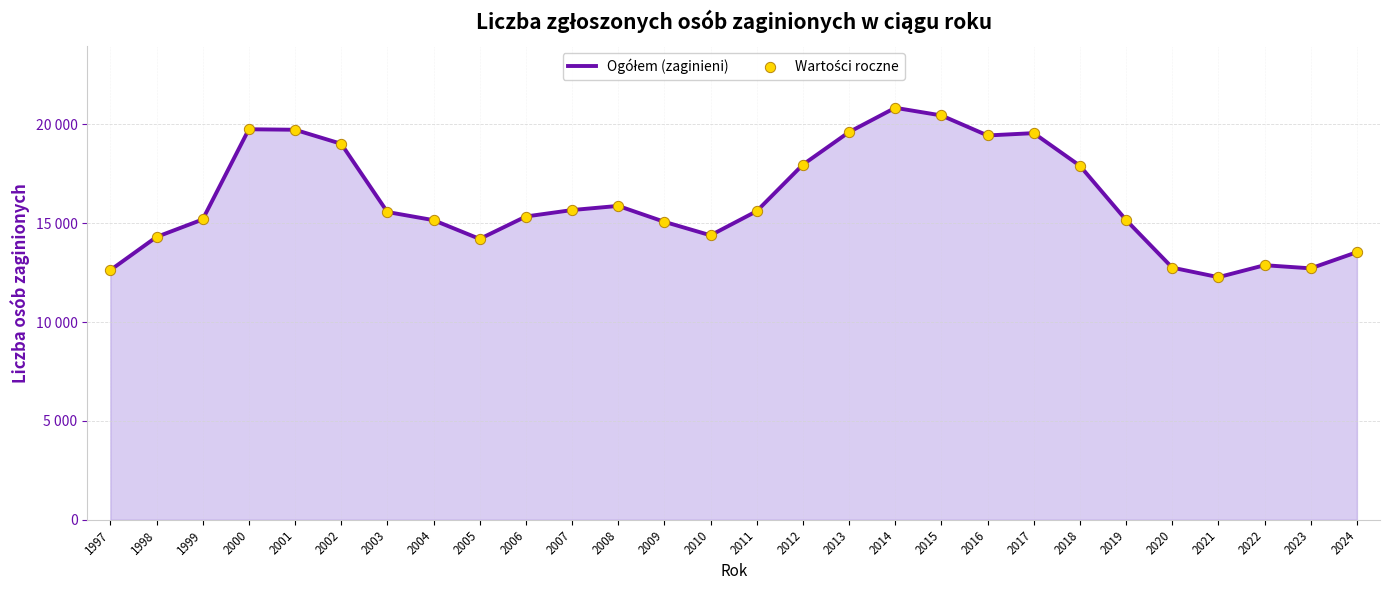

Does the chart have visible grid lines?

Yes